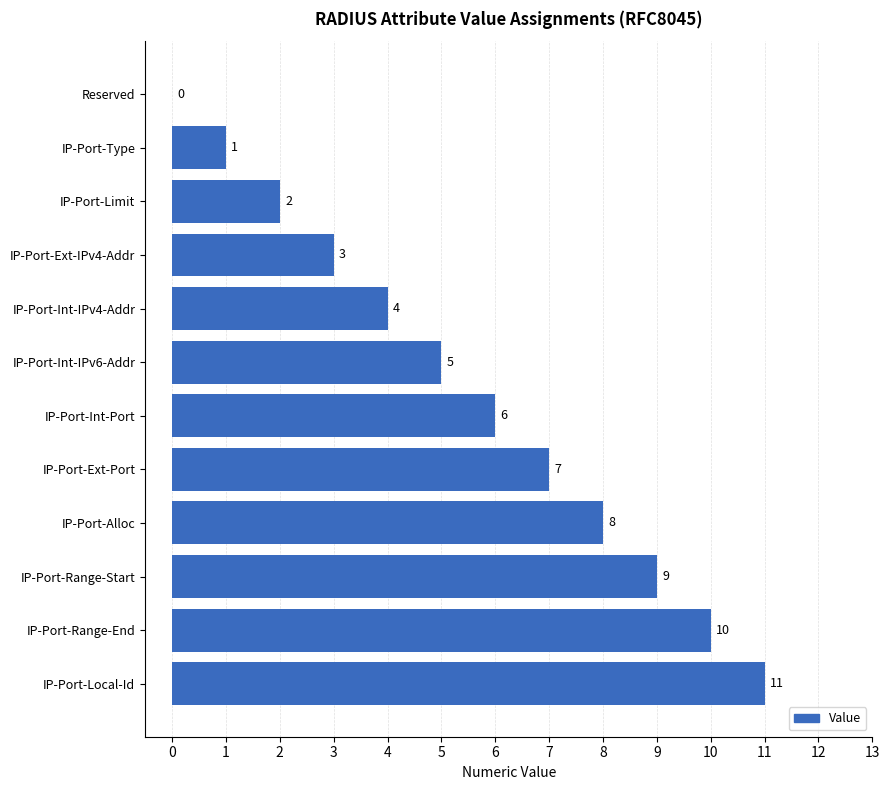

At which category does the chart reach its peak across all series?

IP-Port-Local-Id